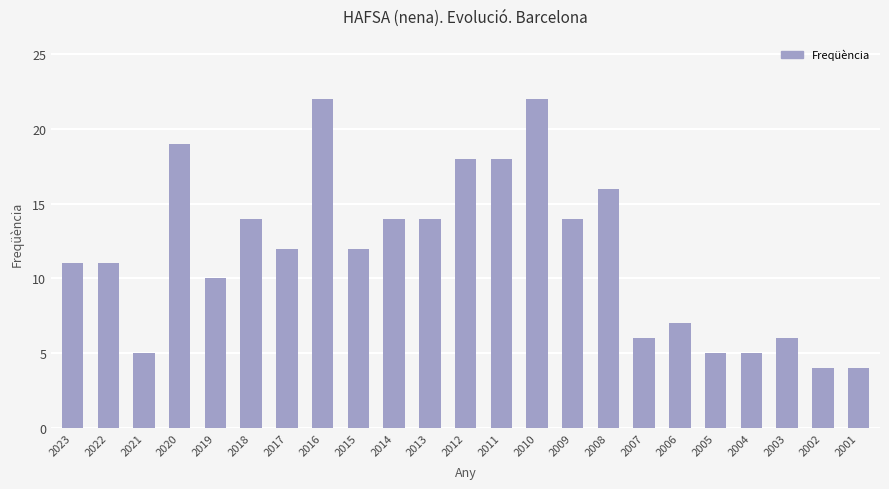

Read the value at 2014, to the nearest 5.

15